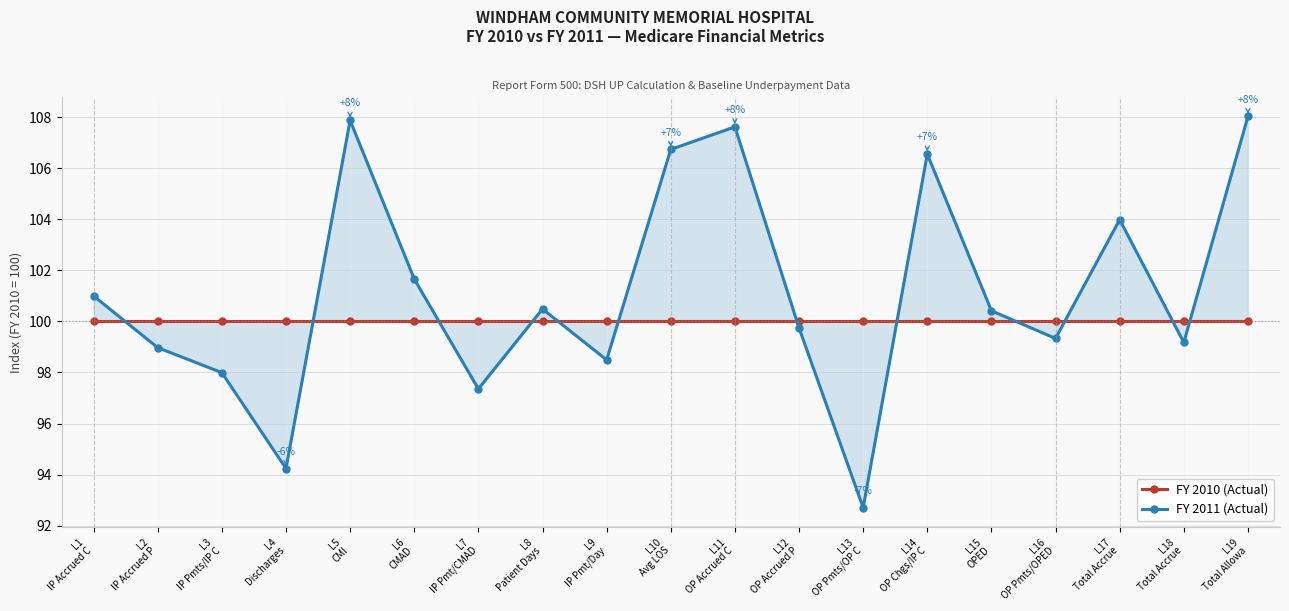

Rank the series by their average value, from highest to lowest.

FY 2011, FY 2010